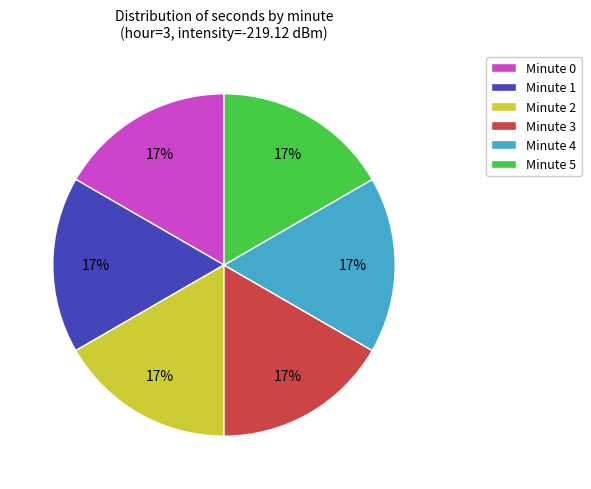

Does any single category account for the majority?

No